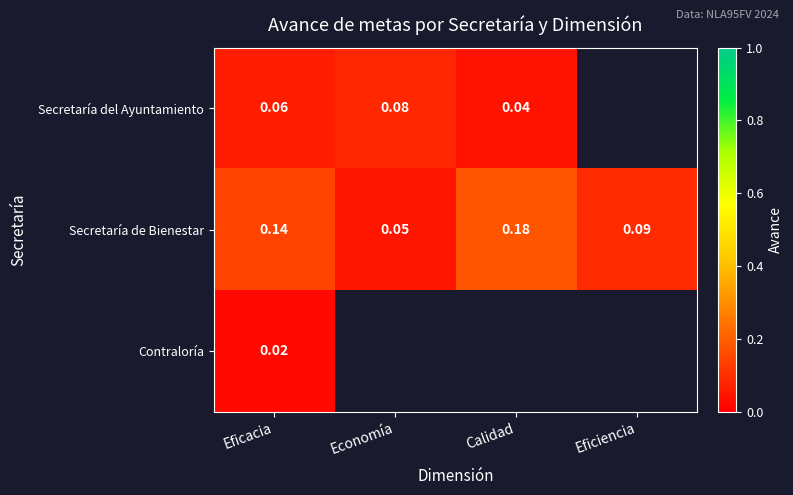

Which category has the lowest value in the Secretaría de Bienestar series?

Economía